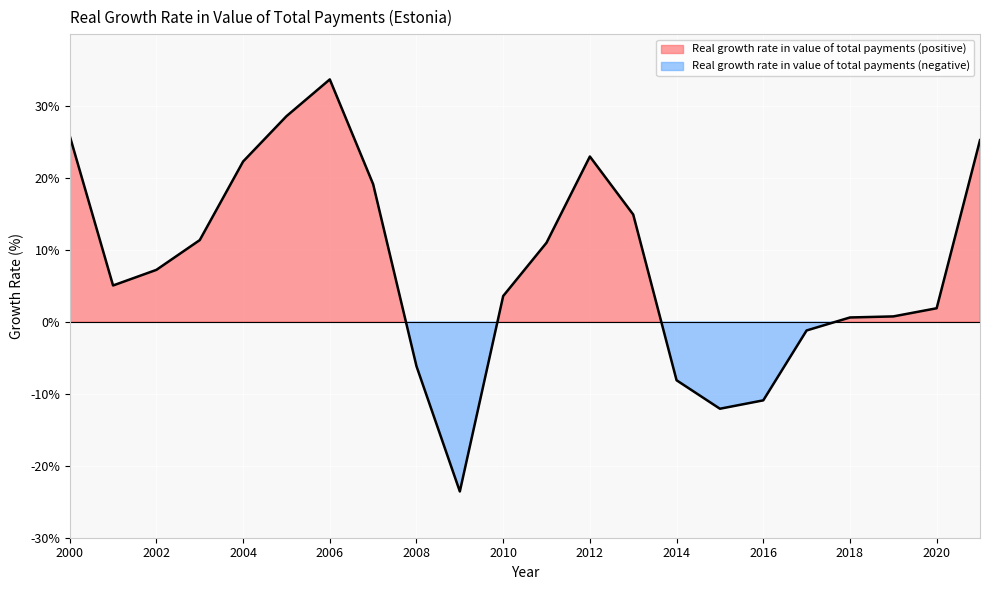

What is the maximum value shown in the chart?

33.7